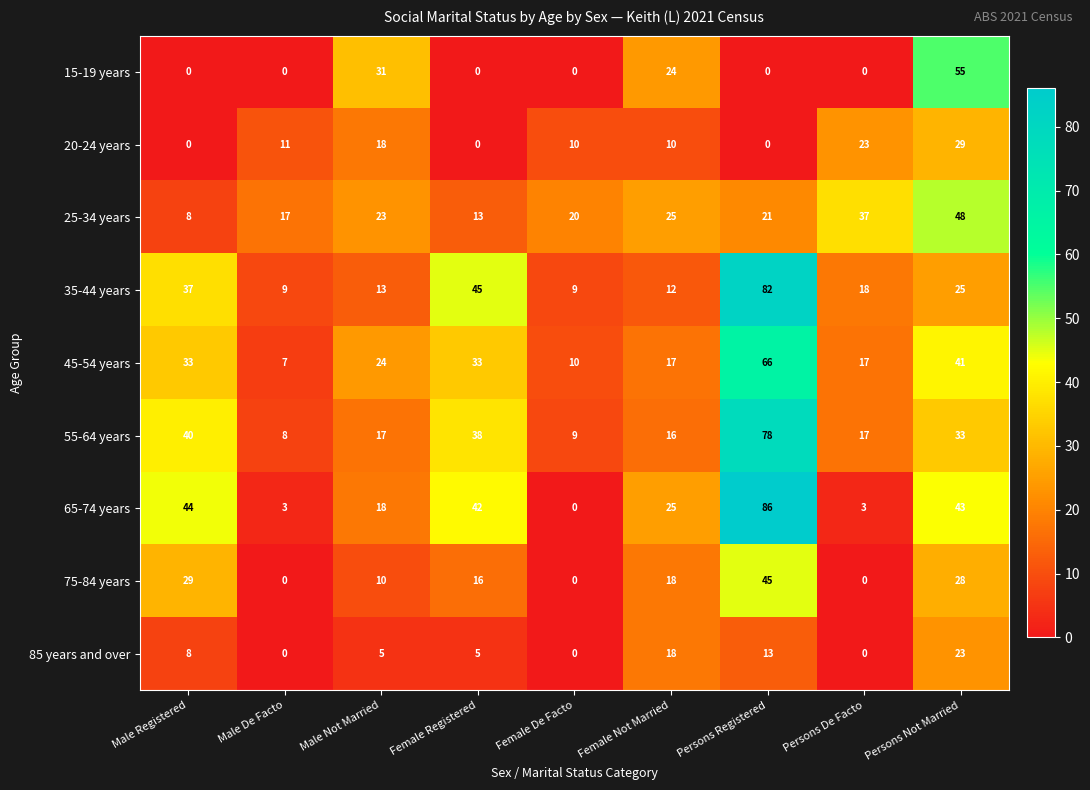

What is the approximate value of 45-54 years at Male Not Married?

24